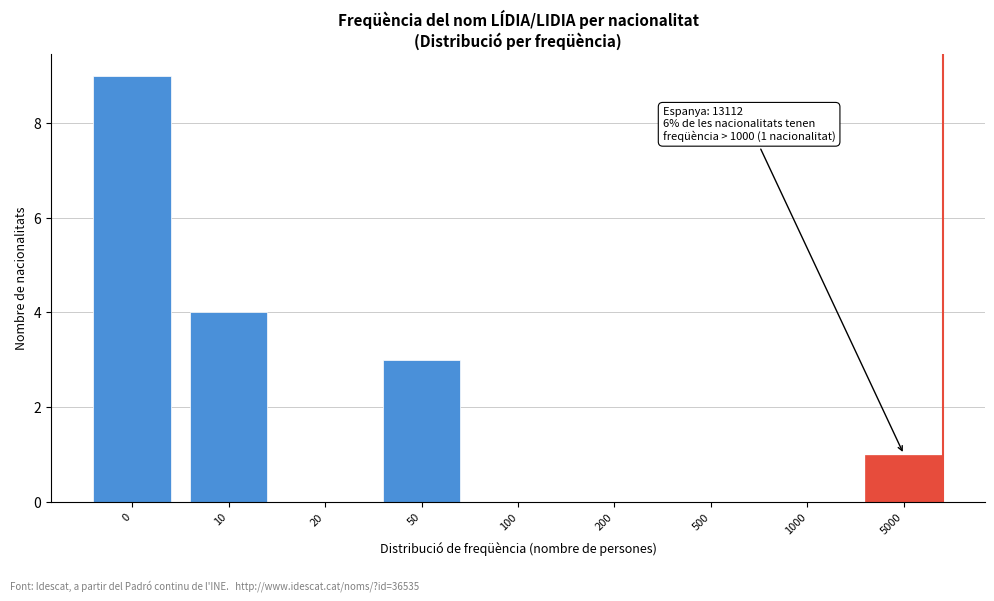

Reading left to right, extract all data points from this chart.

0=9	10=4	20=0	50=3	100=0	200=0	500=0	1000=0	5000=1